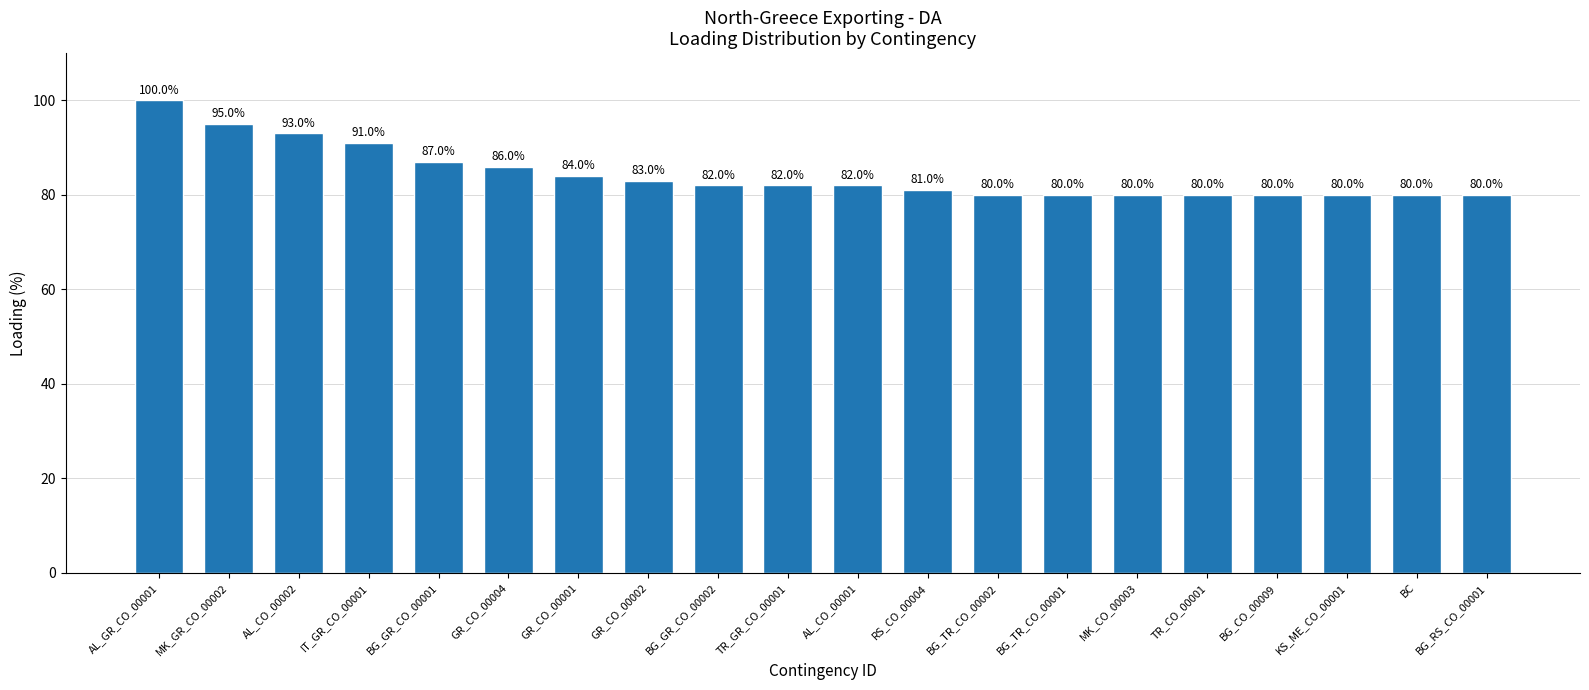

The chart shows a value of 153 at IT_GR_CO_00001. True or false?

False